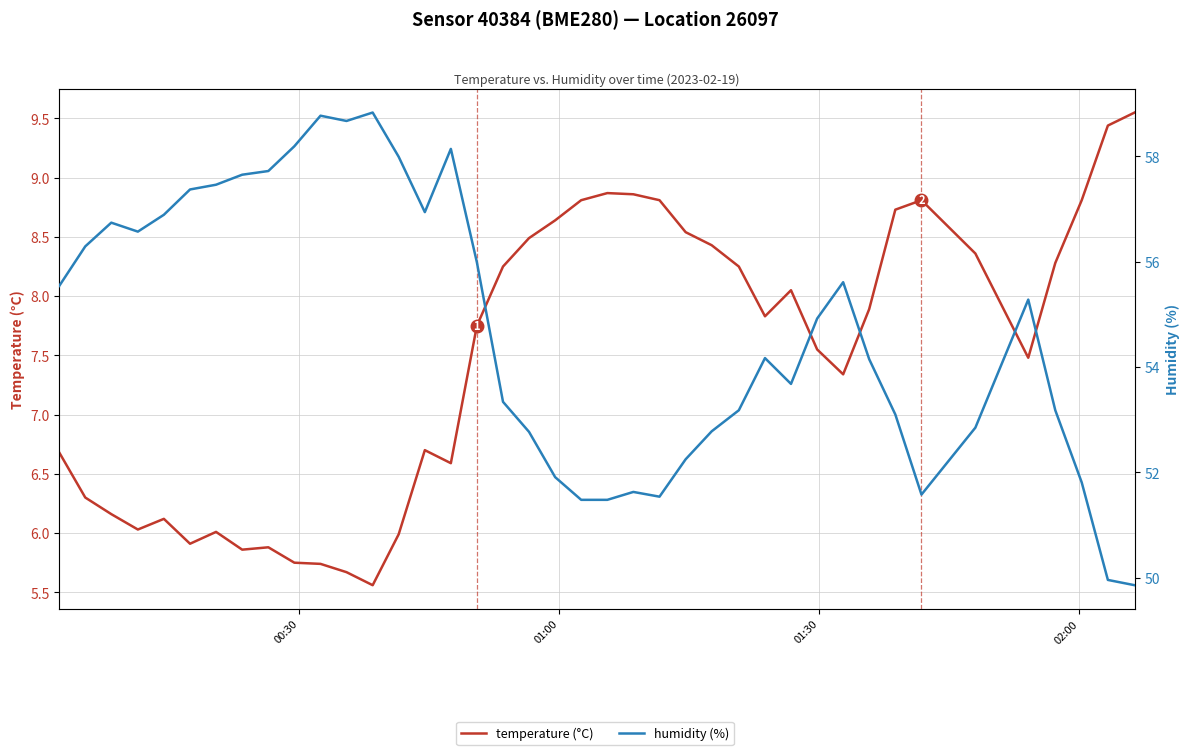

True or false: humidity (%) has more than 2 points higher than both neighbors.

True